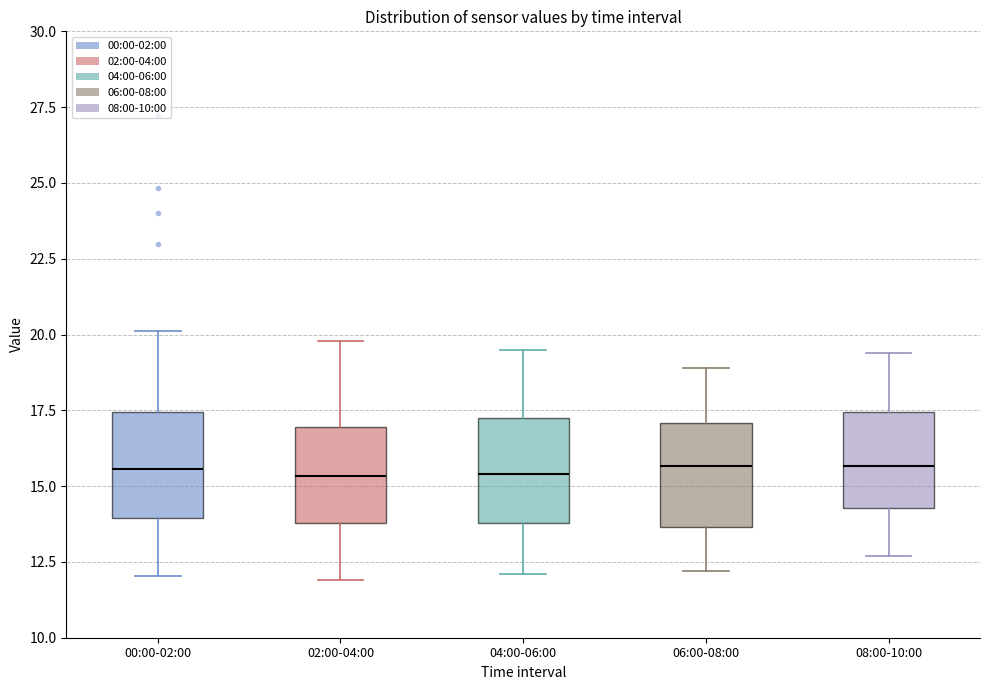

Where does the upper whisker of the box for 08:00-10:00 end on the y-axis? The values are not printed on the chart, so give them approximately, as read against the axis.

19.5